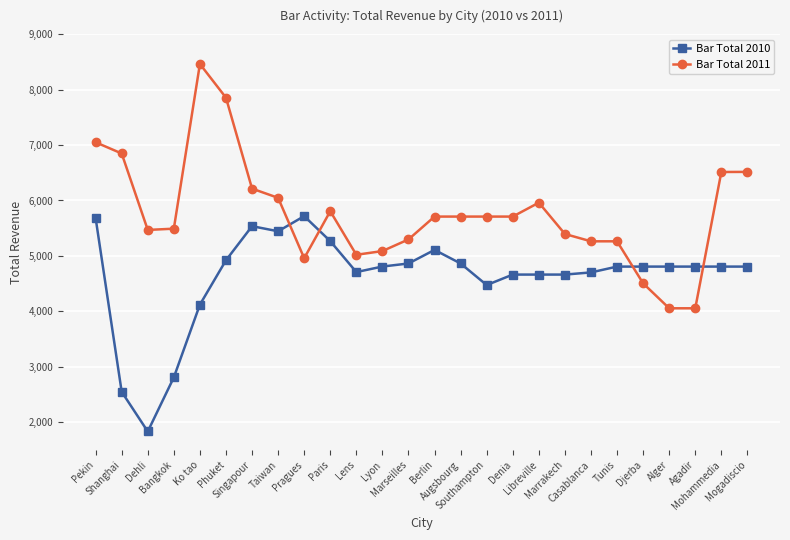

What is the difference between the second highest and second lowest values in the Bar Total 2010 series?

3134